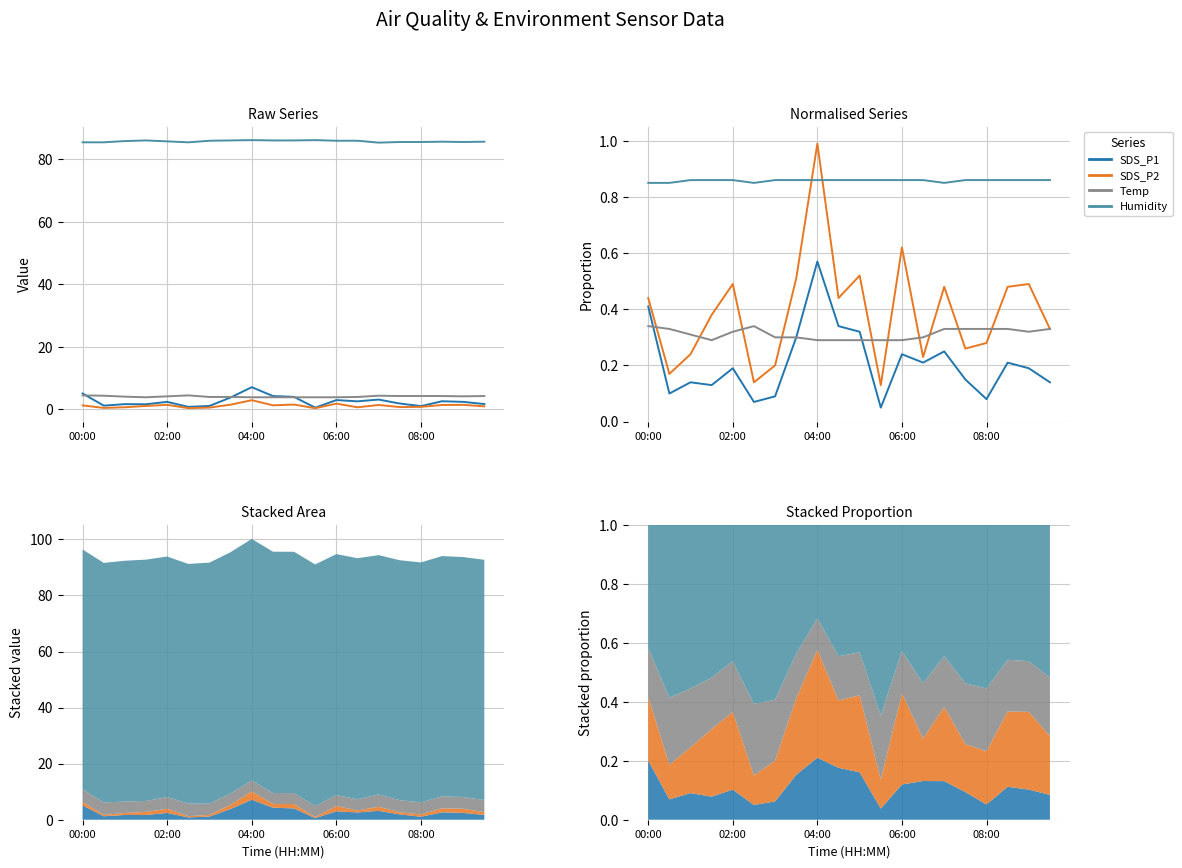

Does the chart display data point markers on the line(s)?

No